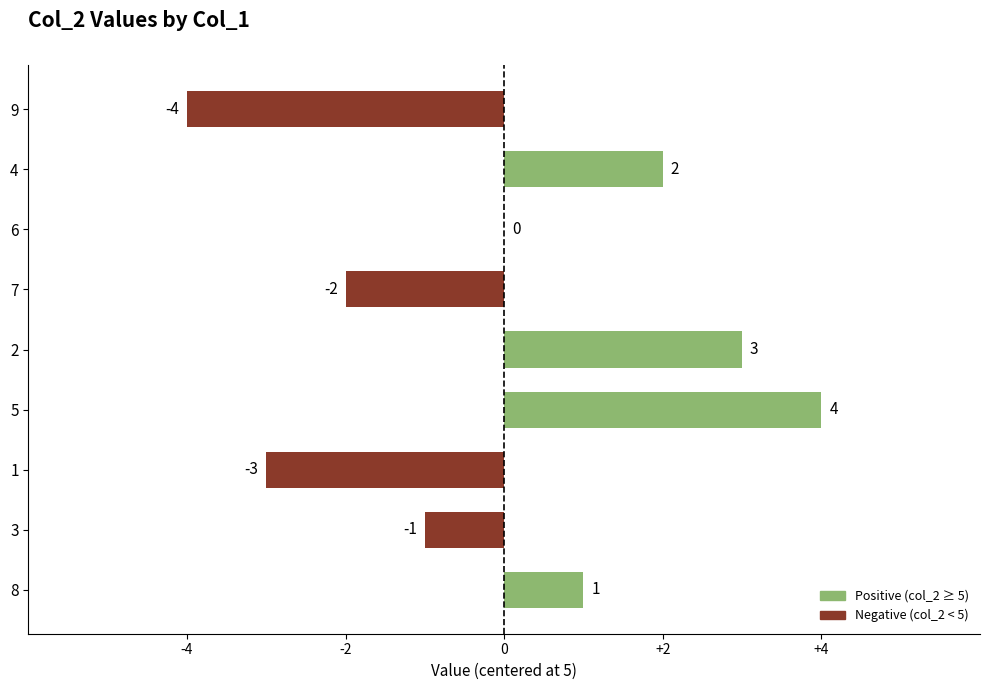

Reading bottom to top, transcribe all the data shown in this chart.

8=1	3=-1	1=-3	5=4	2=3	7=-2	6=0	4=2	9=-4